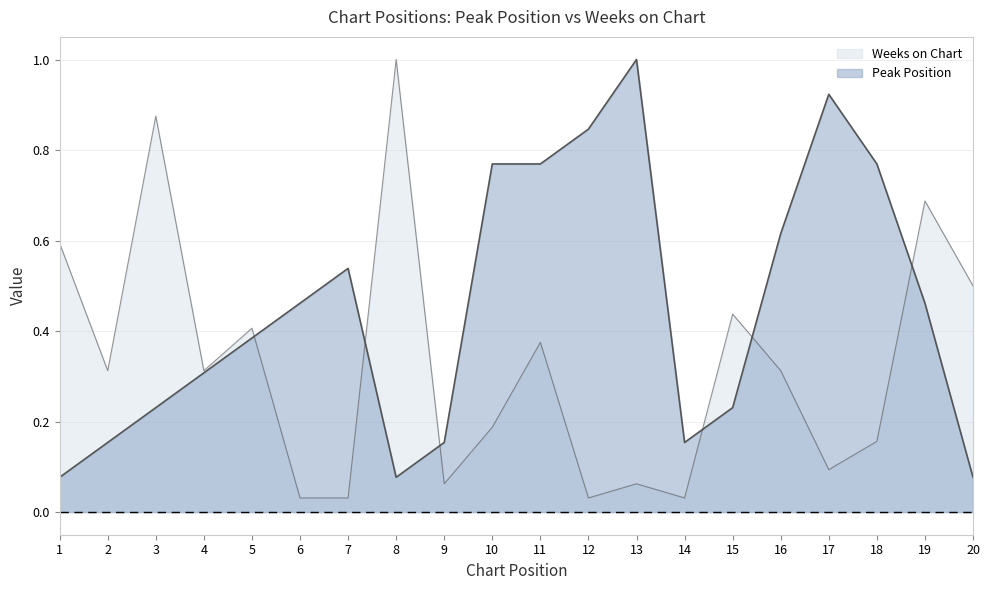

Which series has the largest total across all categories?

Peak Position